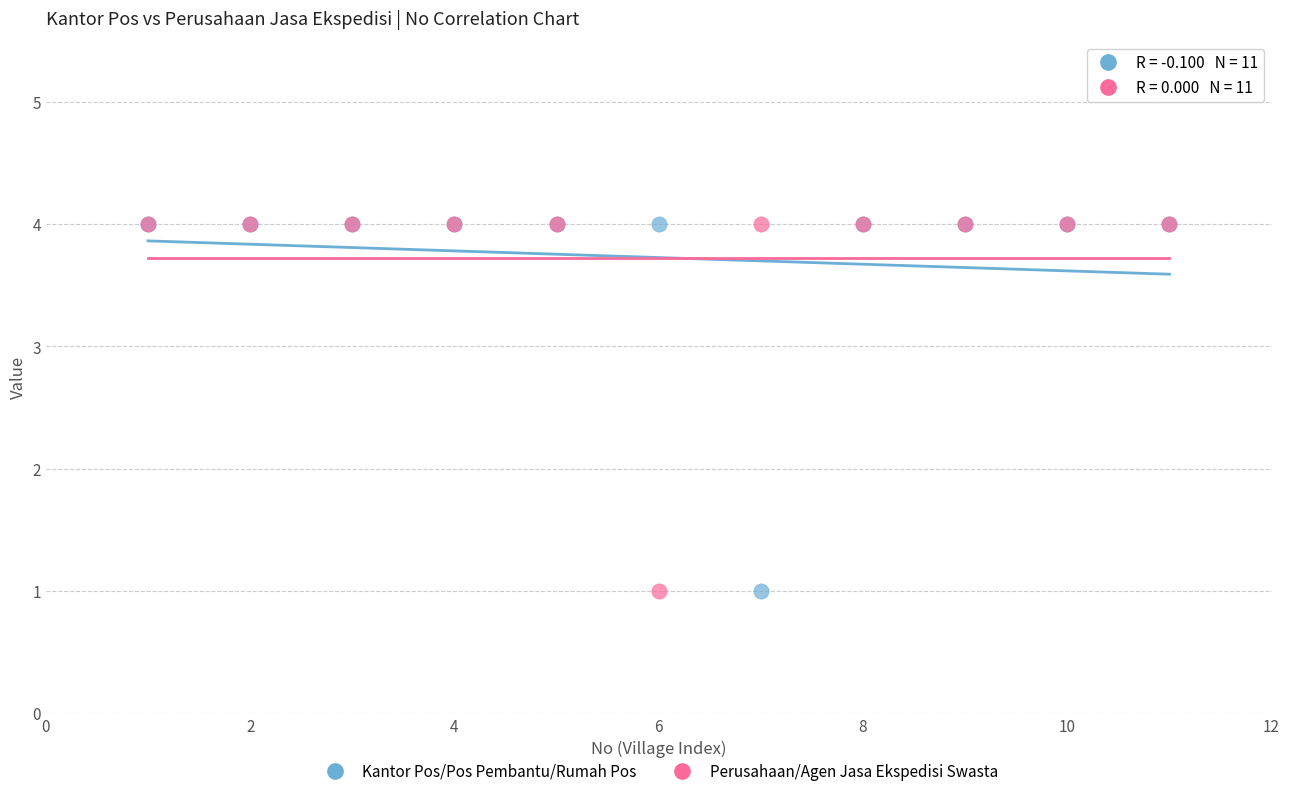

What are all the series names shown in the legend?

Kantor Pos/Pos Pembantu/Rumah Pos, Perusahaan/Agen Jasa Ekspedisi Swasta